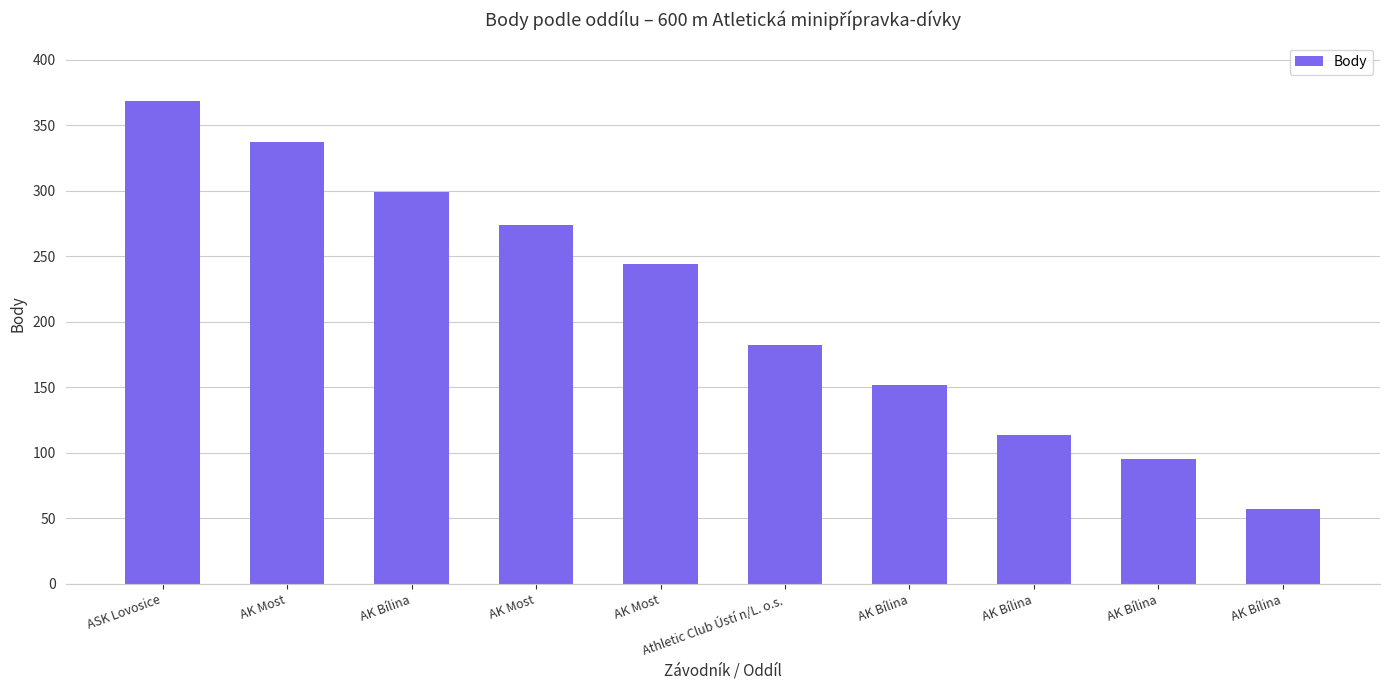

Are the bars horizontal?

No